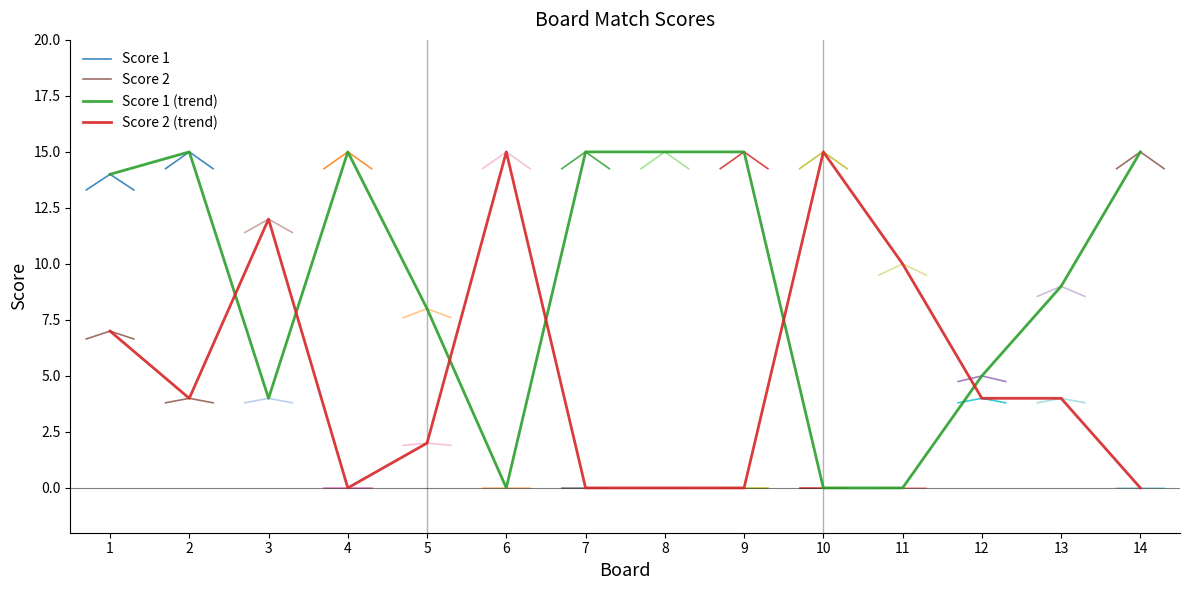

What is the sum of the Score 1 values at 7 and 1?

29